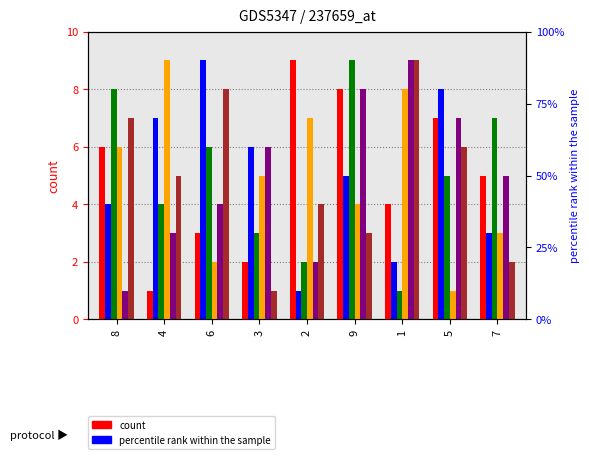

Which series has the largest range (max minus min)?

col_4